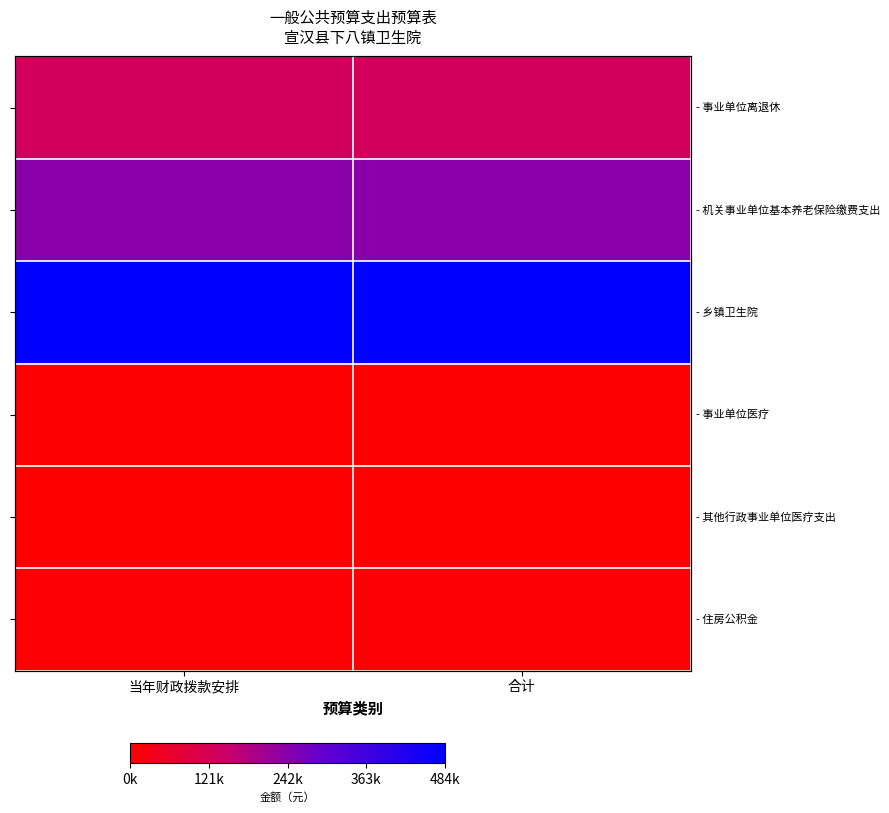

Is it true that - 机关事业单位基本养老保险缴费支出 equals 333893.5 at 当年财政拨款安排?

False